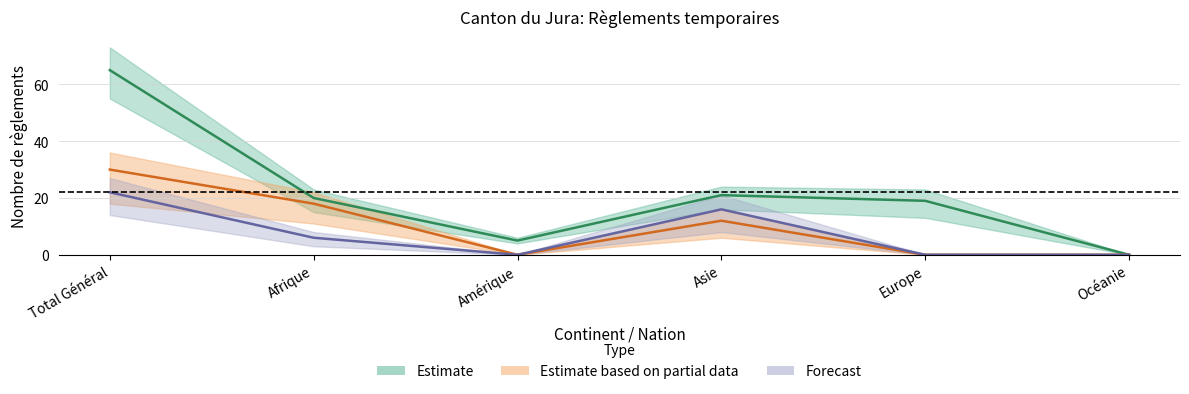

What position from the left is Asie?

4